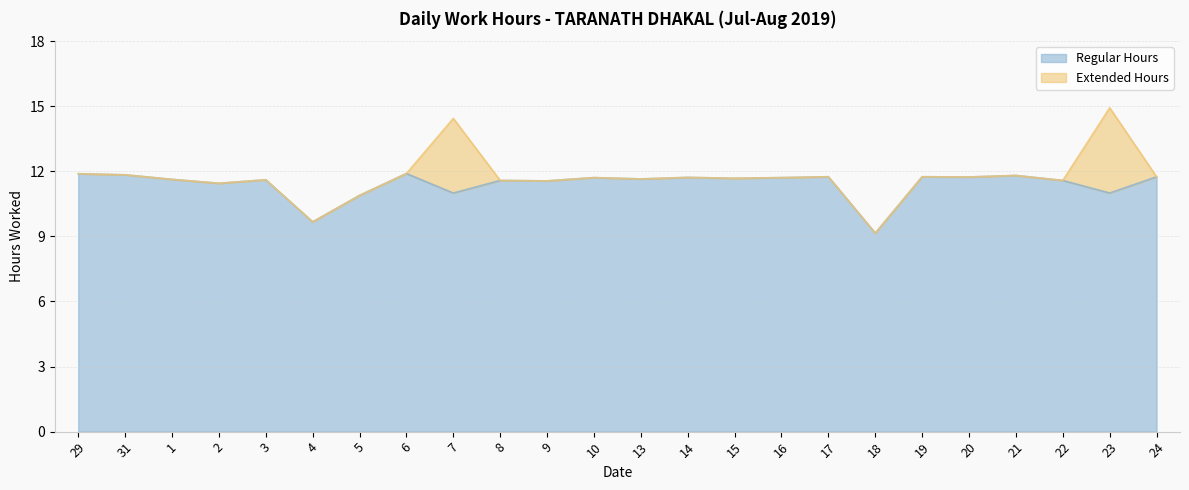

What position from the right is 14?

11